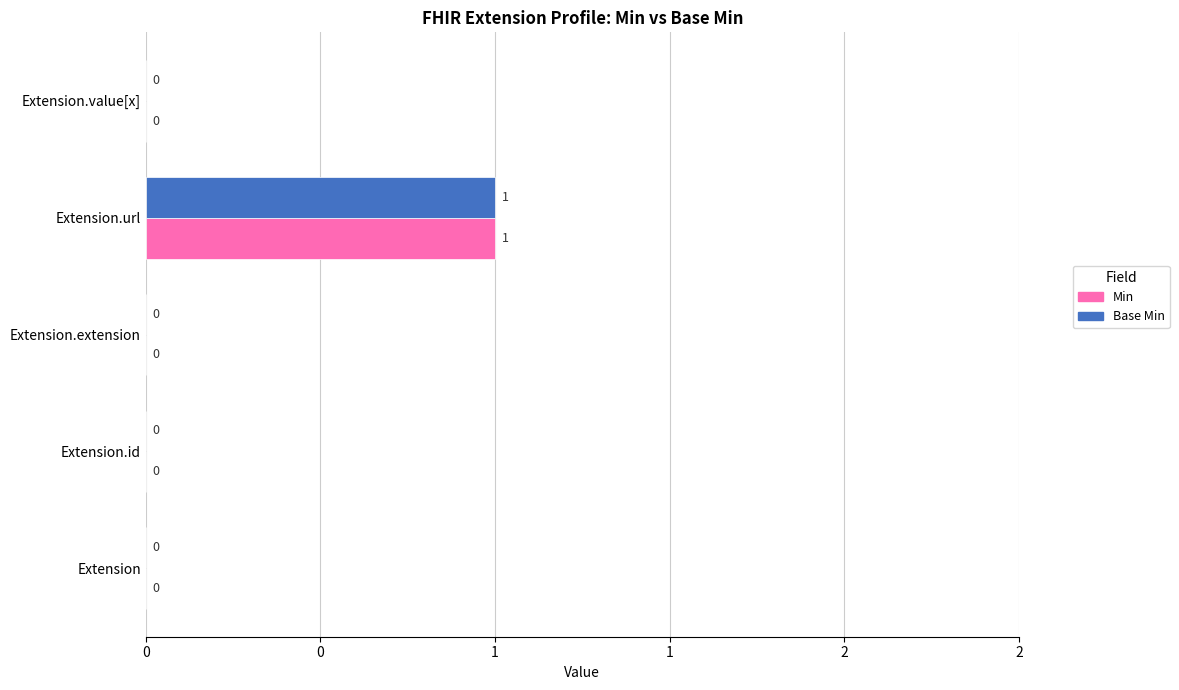

What are all the series names shown in the legend?

Min, Base Min